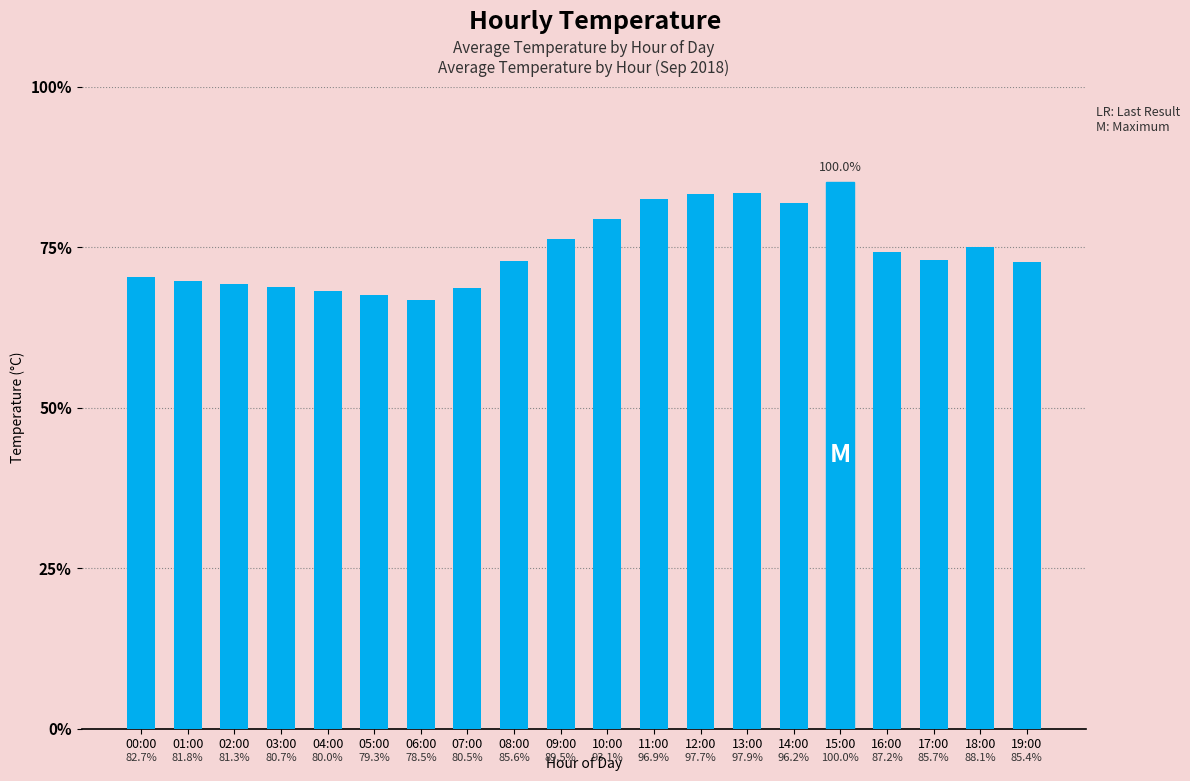

Does the chart contain any negative values?

No